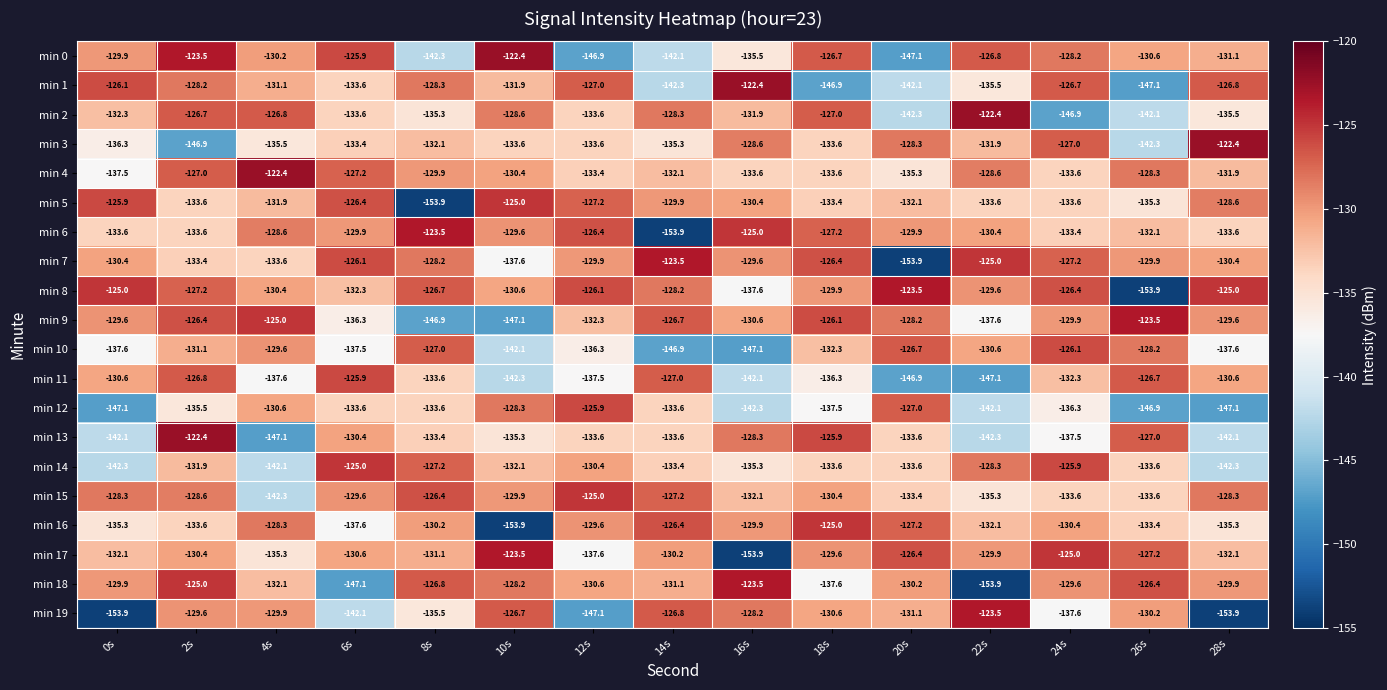

At which label does min 15 reach its minimum?

4s